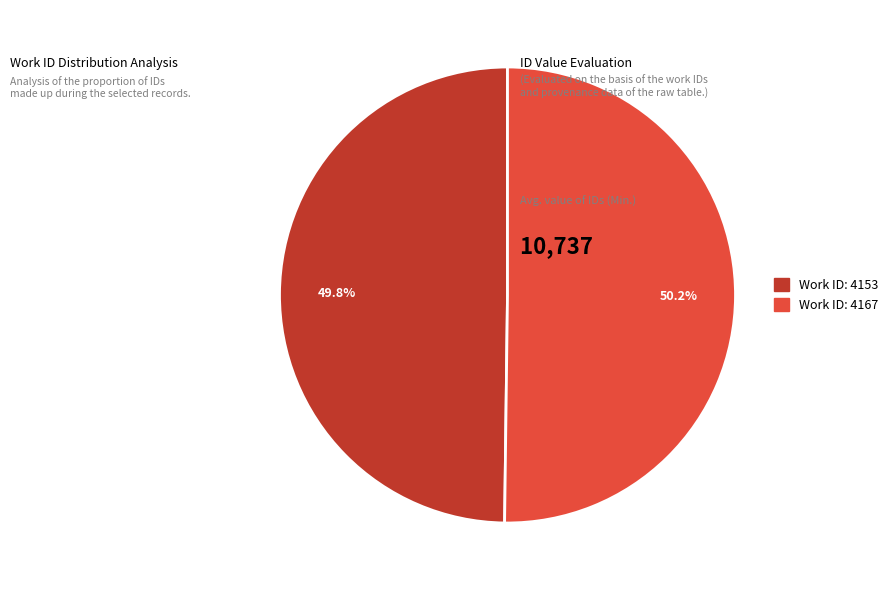

What percentage do Work ID: 4153 and Work ID: 4167 together represent?

100.0%